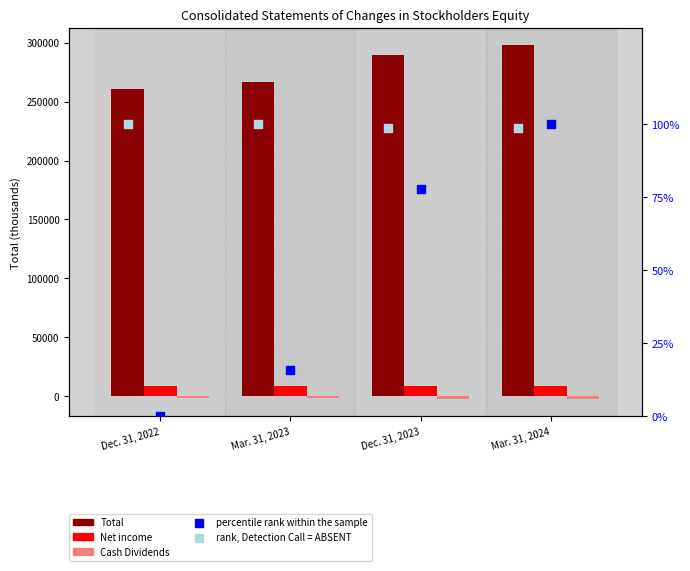

What are all the series names shown in the legend?

Total, Net income, Cash Dividends, percentile rank within the sample, rank, Detection Call = ABSENT